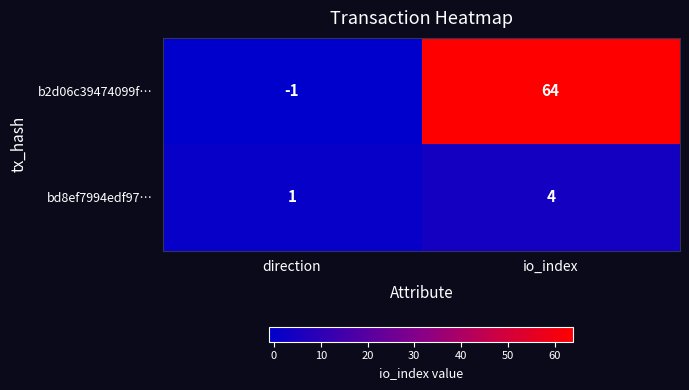

What is the difference between the bd8ef7994edf97… values at direction and io_index?

3